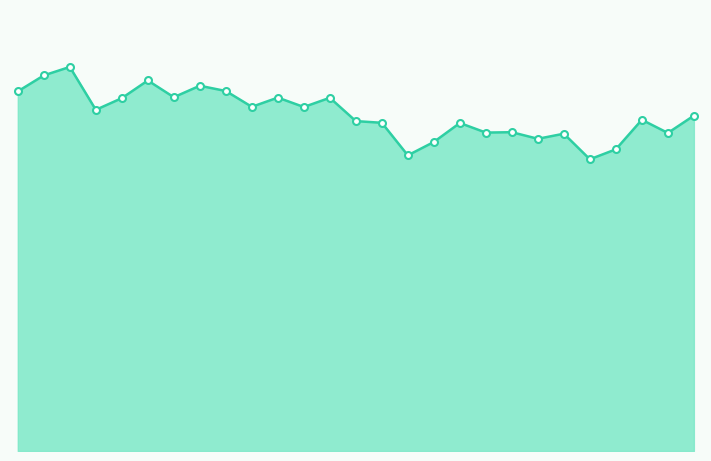

Reading left to right, transcribe all the data shown in this chart.

1991=1912	1992=1997	1993=2042	1994=1814	1995=1876	1996=1970	1997=1881	1998=1942	1999=1914	2000=1830	2001=1879	2002=1829	2003=1878	2004=1754	2005=1745	2006=1572	2007=1643	2008=1744	2009=1693	2010=1695	2011=1660	2012=1687	2013=1551	2014=1604	2015=1761	2016=1691	2017=1783